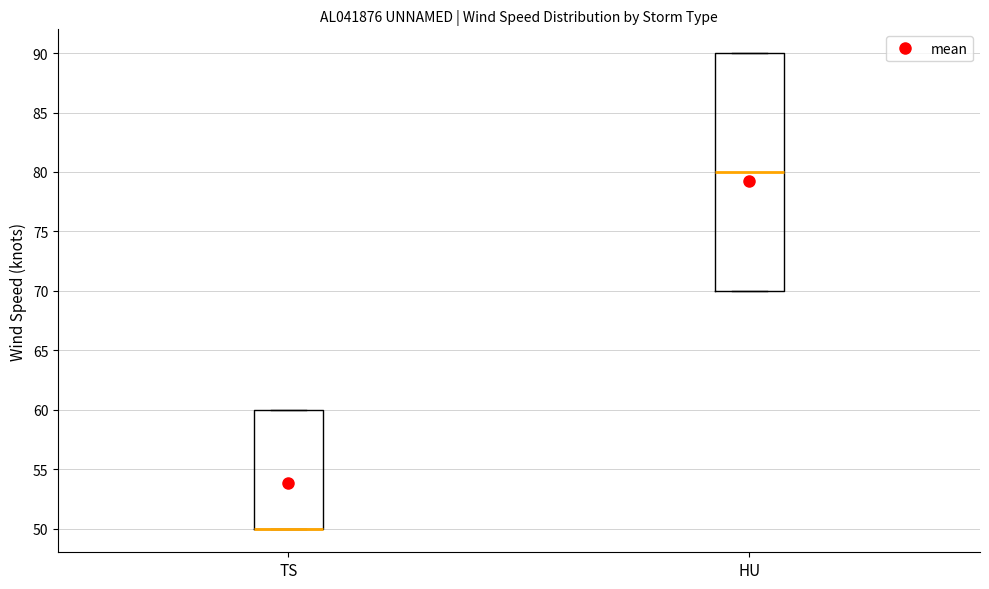

Comparing the boxes themselves (not the whiskers), which one is the tallest?

HU